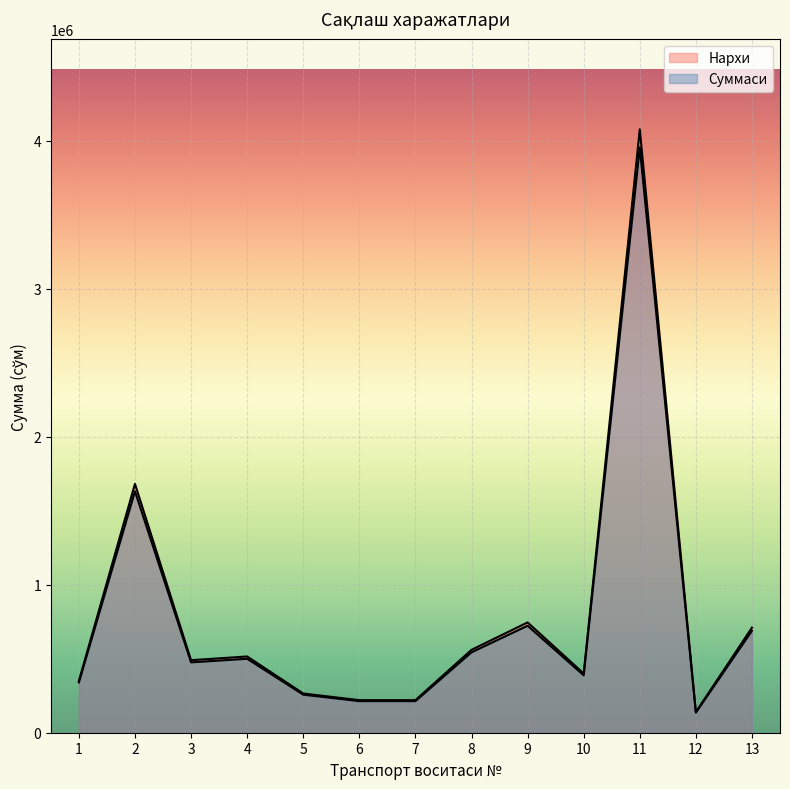

Which has a higher value, 8 or 4?

8